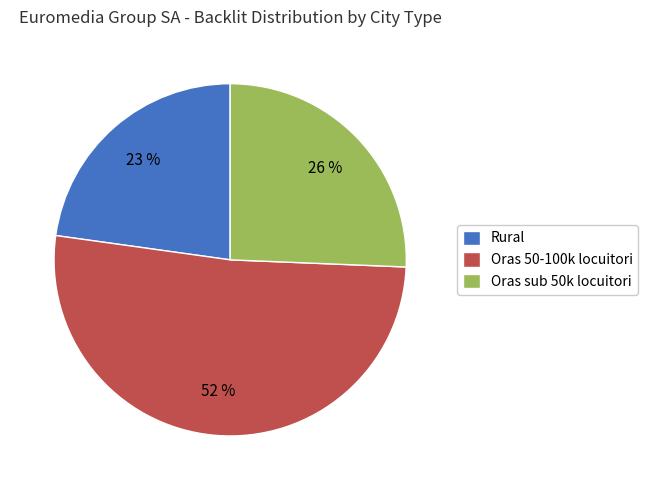

To the nearest percent, what is the difference between the Oras 50-100k locuitori and Rural slice percentages?

29%